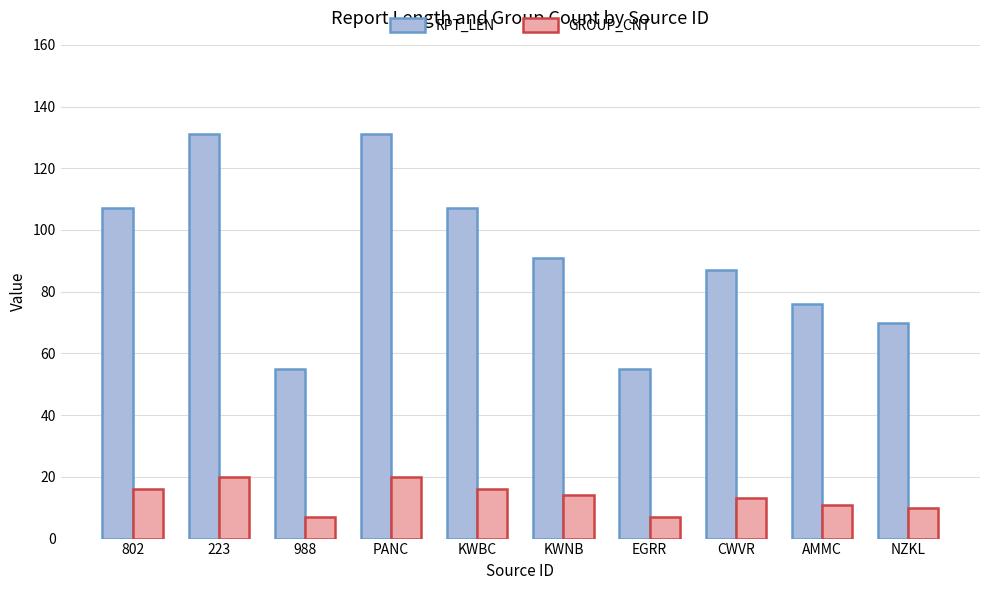

At EGRR, list the series in order from smallest to largest.

GROUP_CNT, RPT_LEN